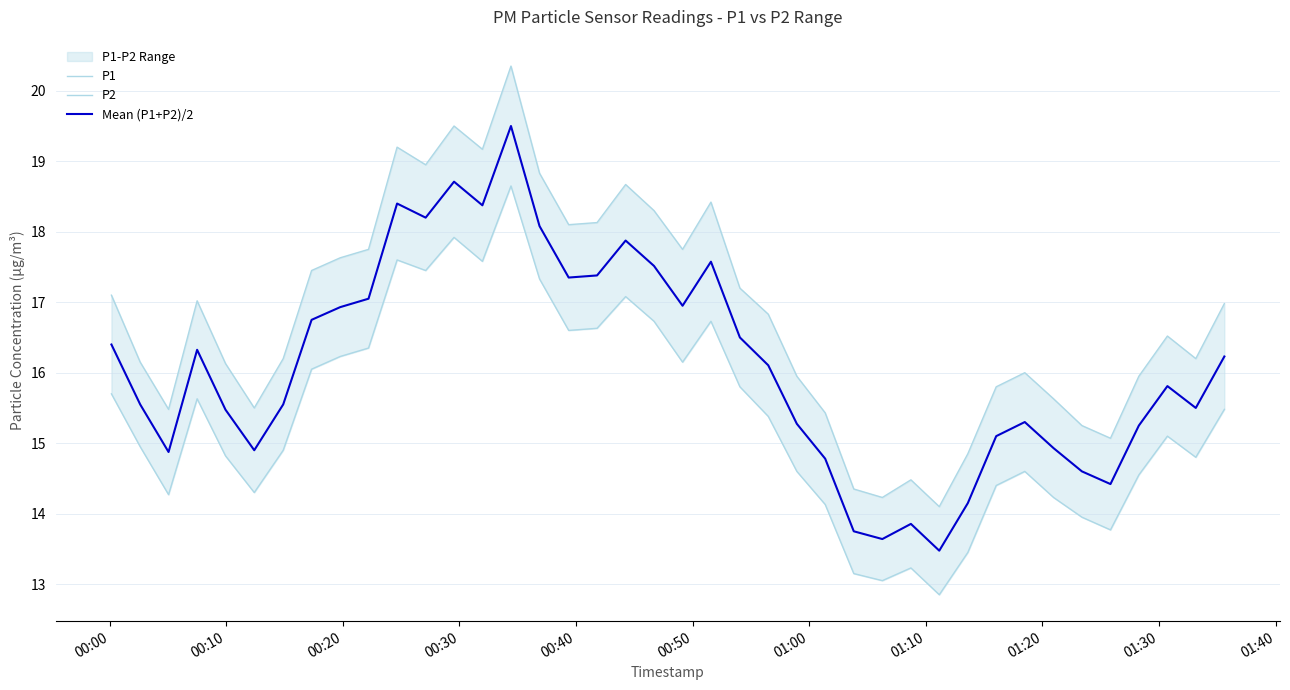

What is the value of the P1 point at the 33rd from the left?

16.0